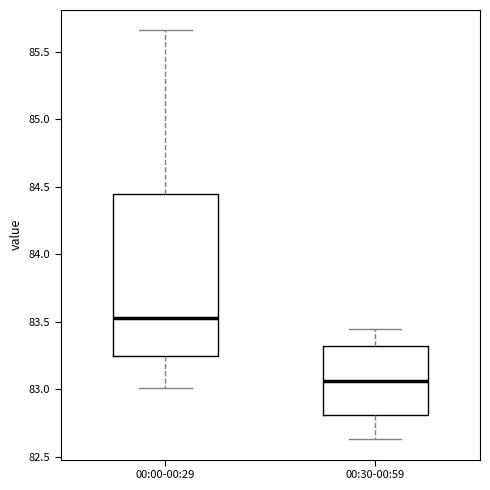

Reading left to right, transcribe this box plot: for each box, give where its median line is, the range the box spans, and where its two whiskers end, as read against the y-axis. The values are not printed on the chart, so give them approximately, as read against the axis.

00:00-00:29: median 83.55, box 83.25 to 84.45, whiskers 83.00 to 85.65
00:30-00:59: median 83.05, box 82.80 to 83.30, whiskers 82.65 to 83.45